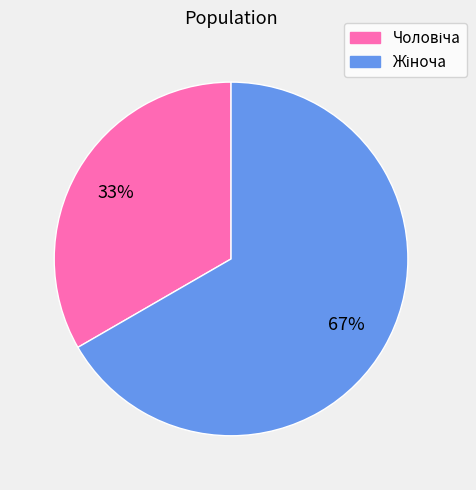

Does any single category account for the majority?

Yes